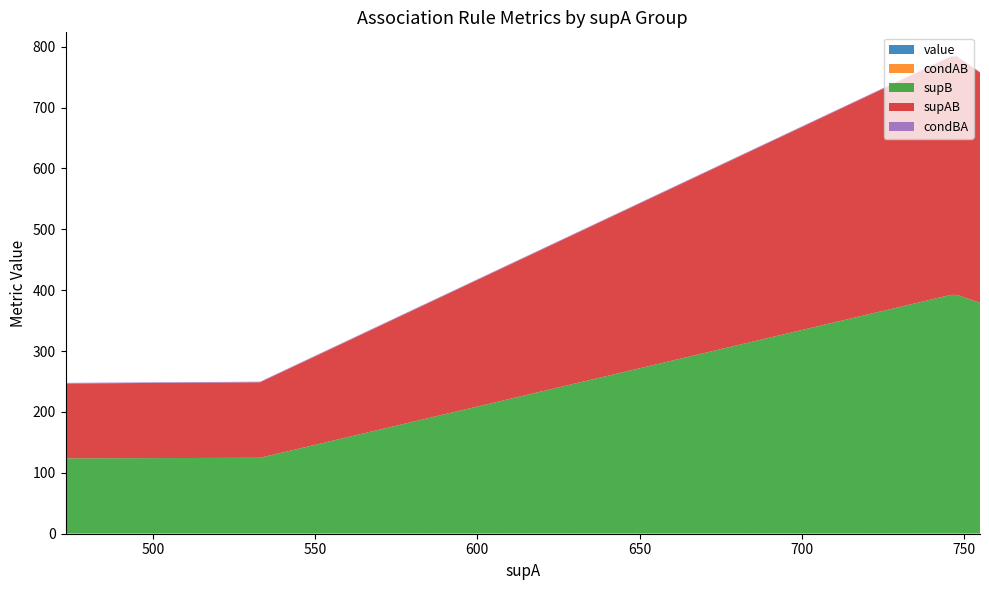

Reading right to left, what are all the values shown in this chart?

value: 755=0.7	748=0.7	746=0.7	533=0.5	473=0.5
condAB: 755=0.5	748=0.5	746=0.5	533=0.2	473=0.3
supB: 755=378.0	748=391.0	746=391.0	533=124.0	473=123.0
supAB: 755=378.0	748=391.0	746=391.0	533=124.0	473=123.0
condBA: 755=1.0	748=1.0	746=1.0	533=1.0	473=1.0